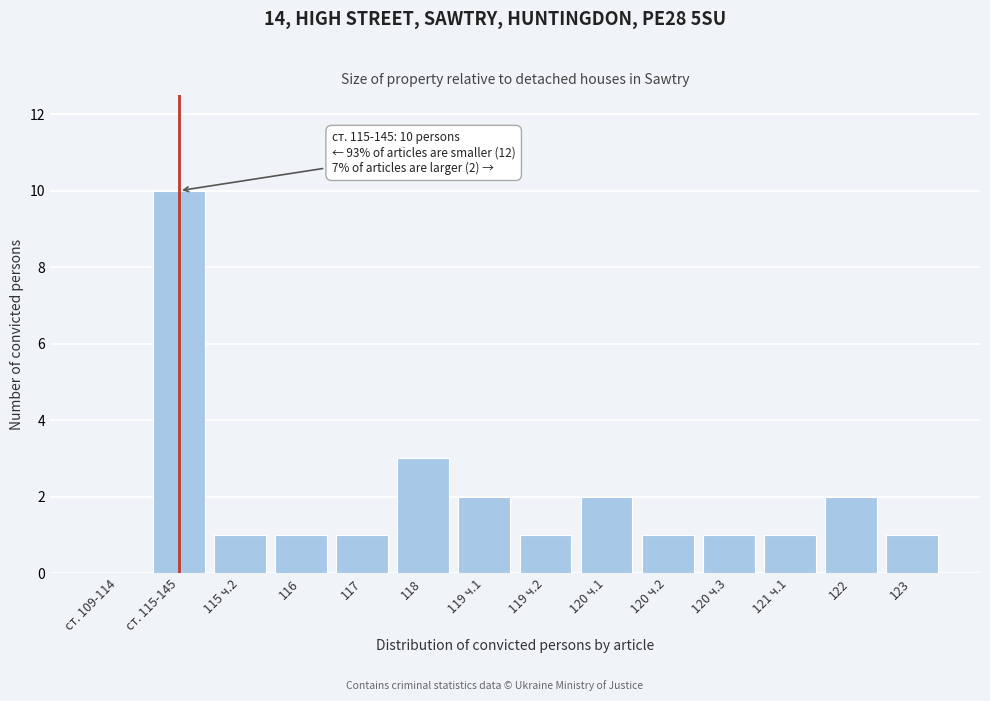

Reading left to right, transcribe all the data shown in this chart.

ст. 109-114=0	ст. 115-145=10	115 ч.2=1	116=1	117=1	118=3	119 ч.1=2	119 ч.2=1	120 ч.1=2	120 ч.2=1	120 ч.3=1	121 ч.1=1	122=2	123=1